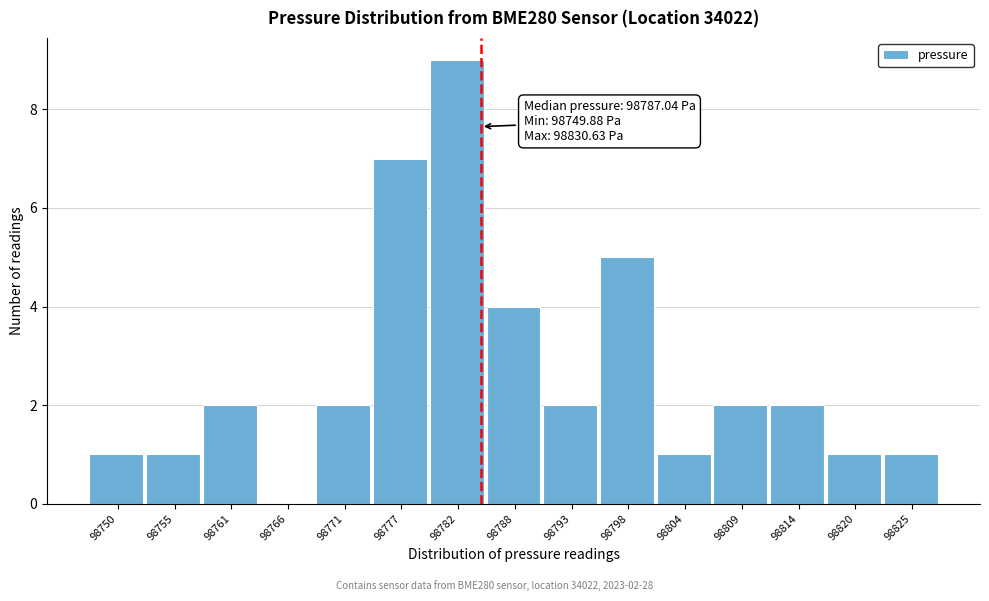

Reading left to right, what are all the values shown in this chart?

98750=1	98755=1	98761=2	98766=0	98771=2	98777=7	98782=9	98788=4	98793=2	98798=5	98804=1	98809=2	98814=2	98820=1	98825=1